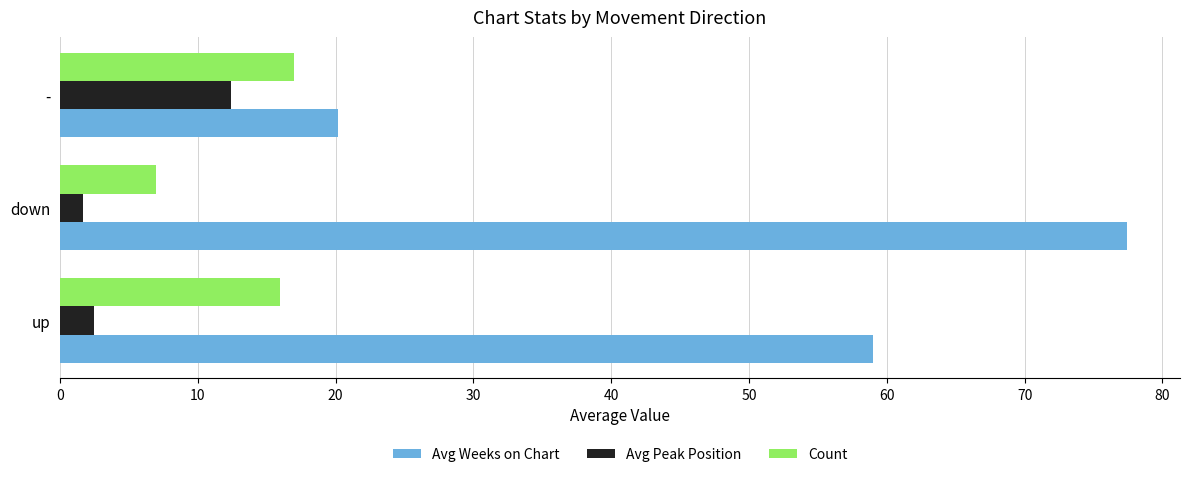

What value does the Count series have at down?

7.0